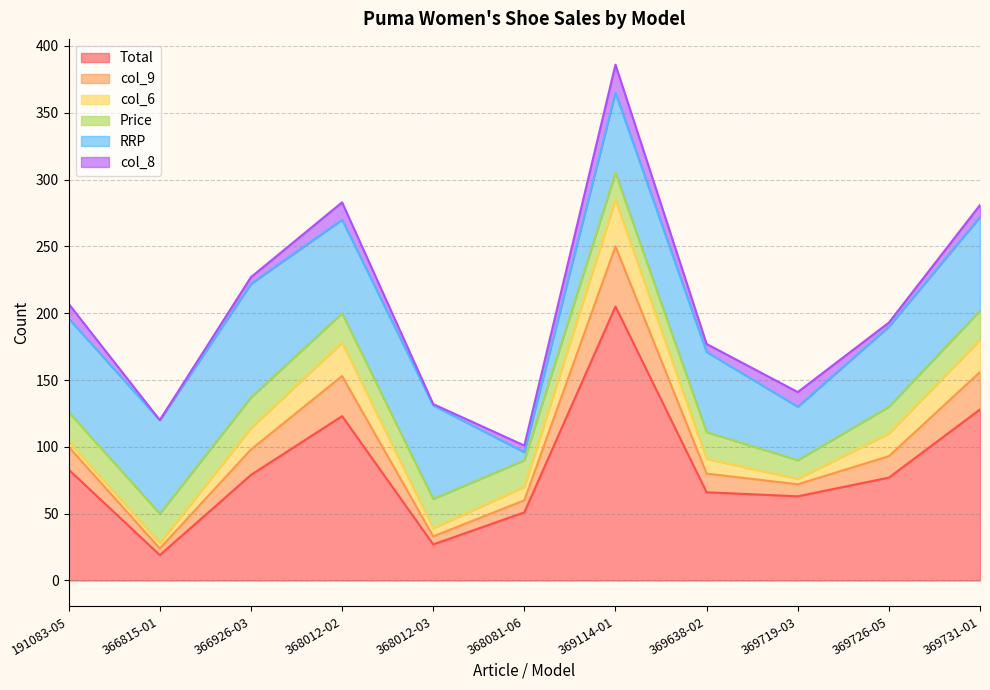

What are all the series names shown in the legend?

Total, col_9, col_6, Price, RRP, col_8